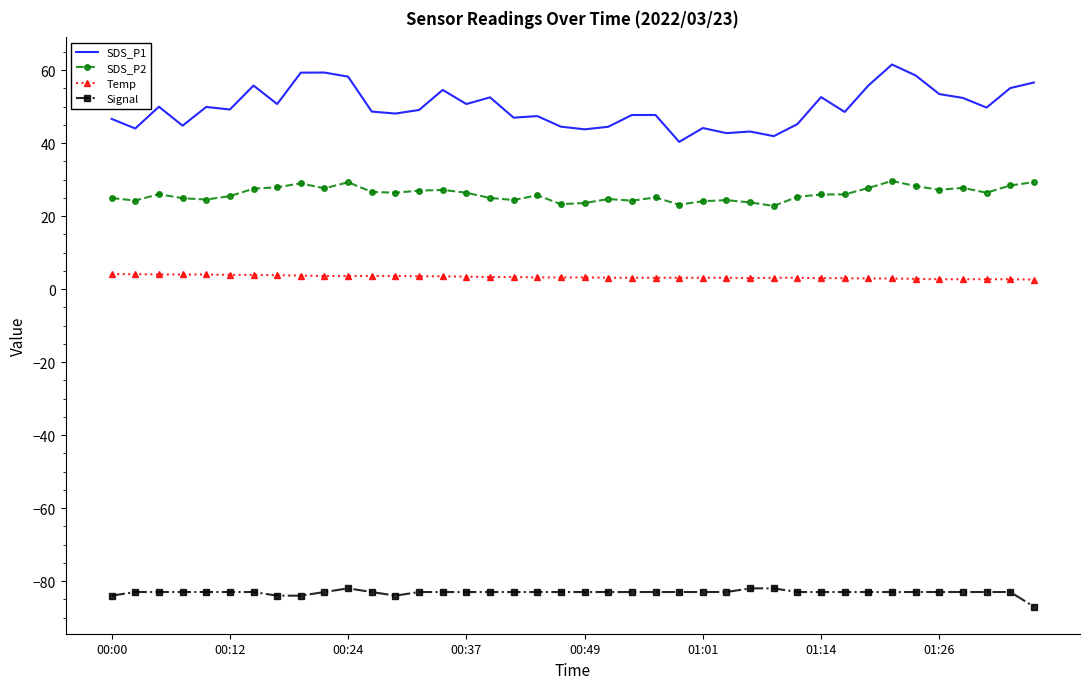

What is the minimum value shown in the chart?

-87.0